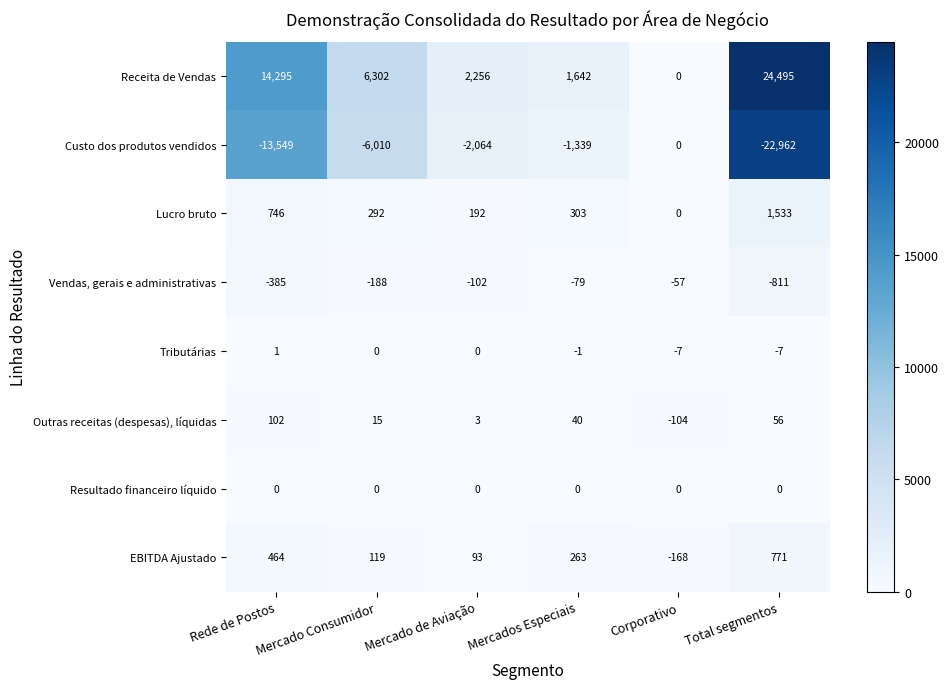

What is the maximum value shown in the chart?

24495